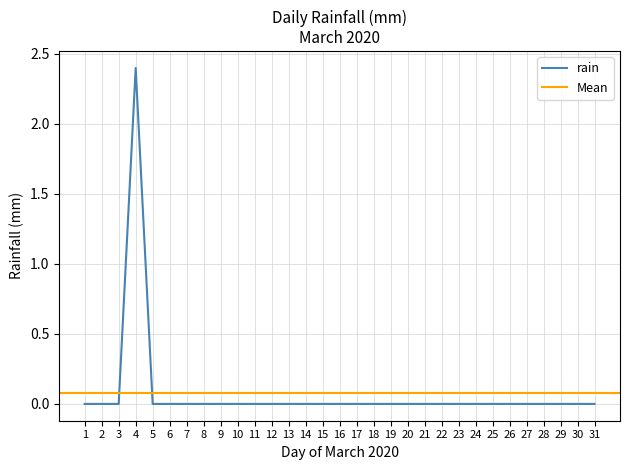

Is it true that rain equals 1.3 at 30?

False